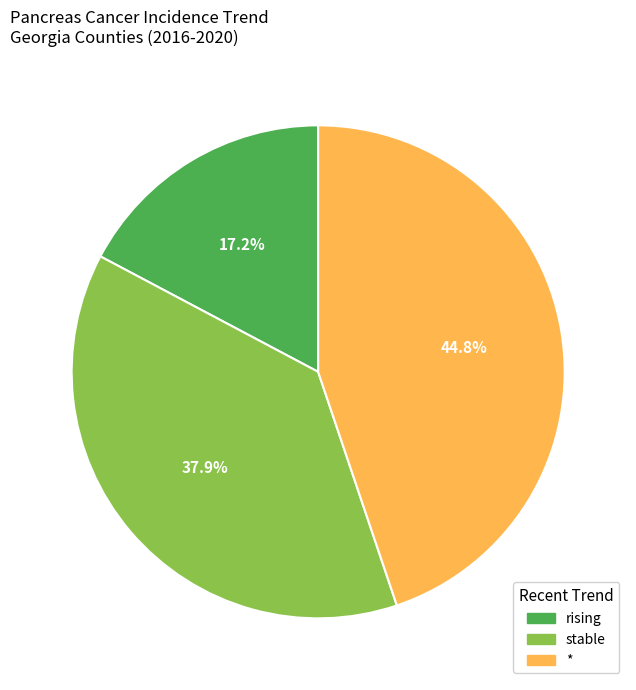

Which category has the smallest portion of the pie?

rising